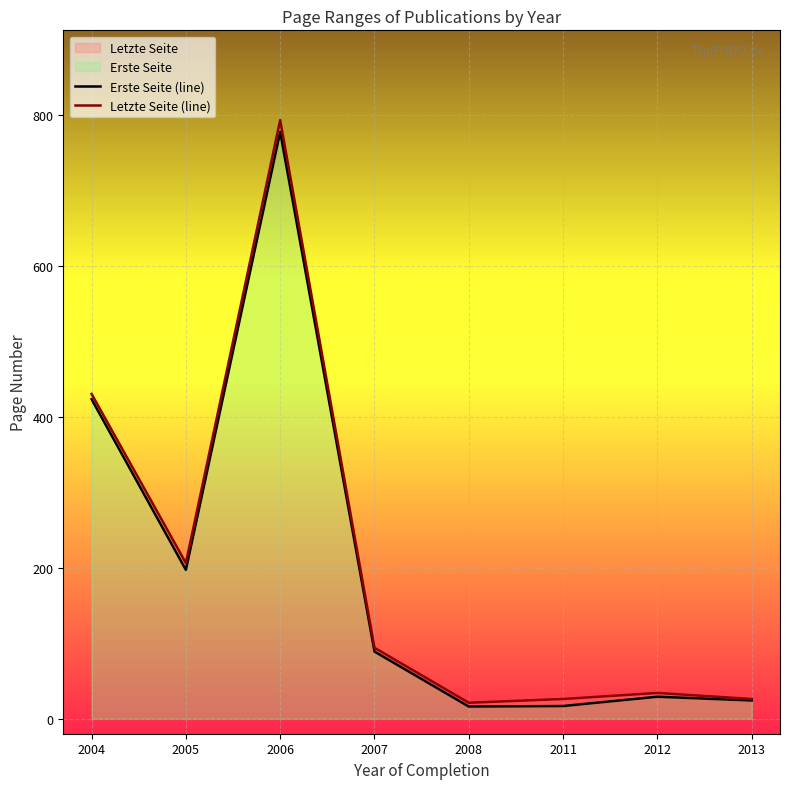

Reading left to right, list all the values displayed in this chart.

Erste Seite (line): 2004=423.0	2005=197.0	2006=777.0	2007=88.8	2008=16.0	2011=16.7	2012=29.0	2013=24.0
Letzte Seite (line): 2004=430.0	2005=206.0	2006=792.7	2007=93.8	2008=21.0	2011=26.0	2012=34.0	2013=26.0